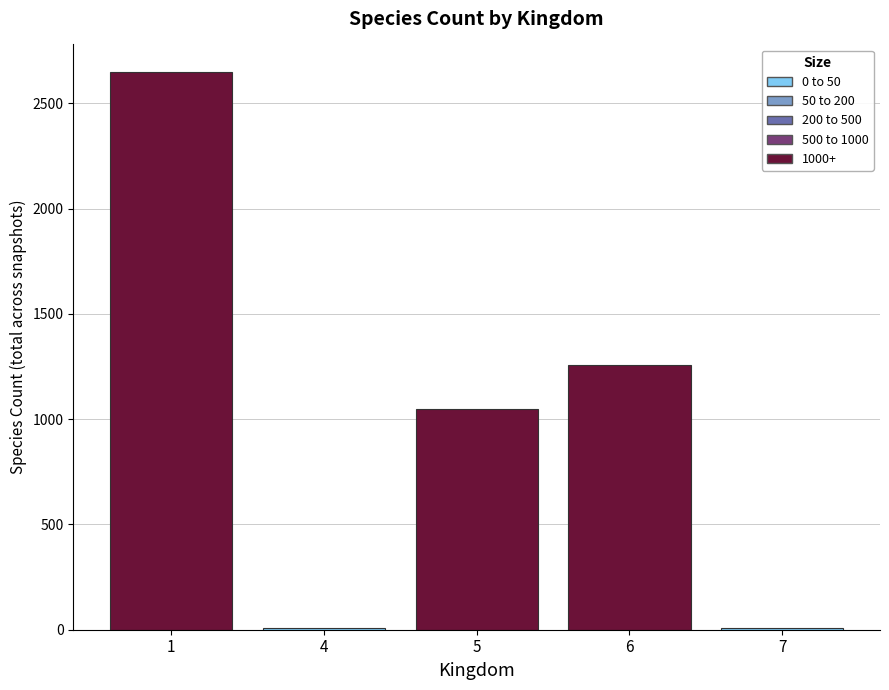

True or false: the data shows 9 at 4.

True